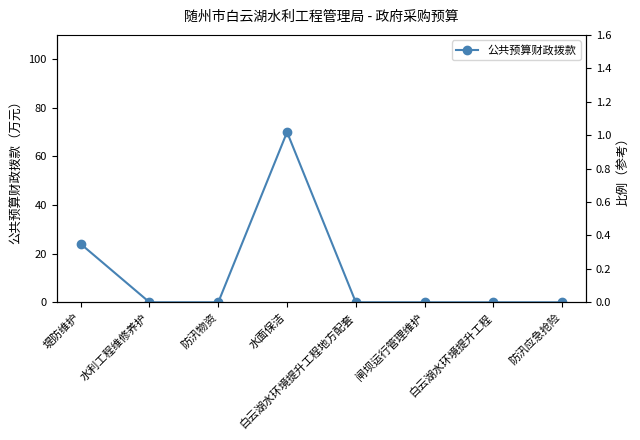

Rank the categories by value from highest to lowest.

水面保洁, 堤防维护, 水利工程维修养护, 防汛物资, 白云湖水环境提升工程地方配套, 闸坝运行管理维护, 白云湖水环境提升工程, 防汛应急抢险